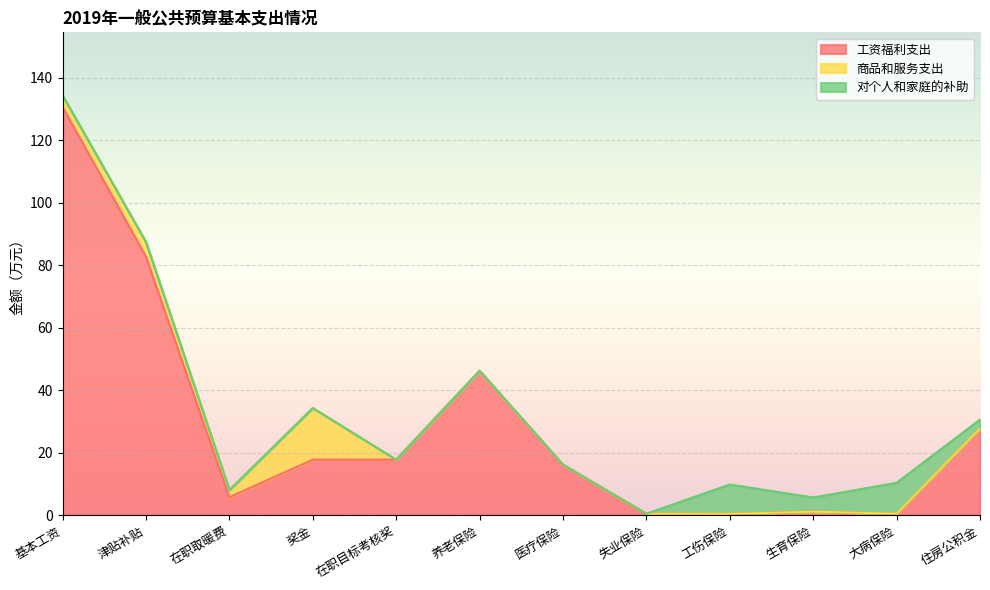

What is the maximum value for 工资福利支出?

130.7